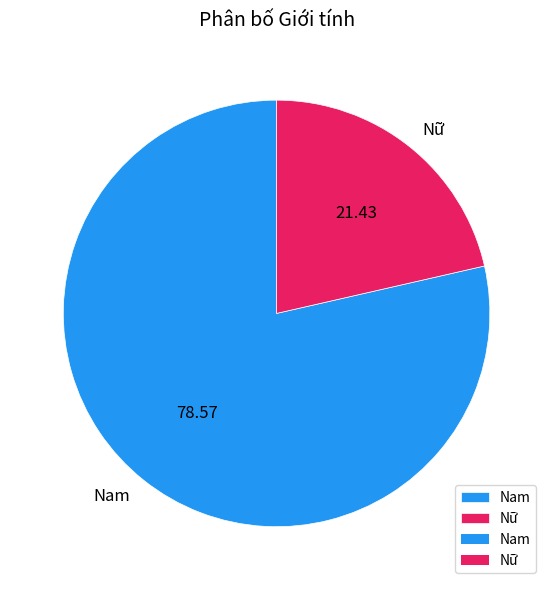

Is there a majority slice in this chart?

Yes